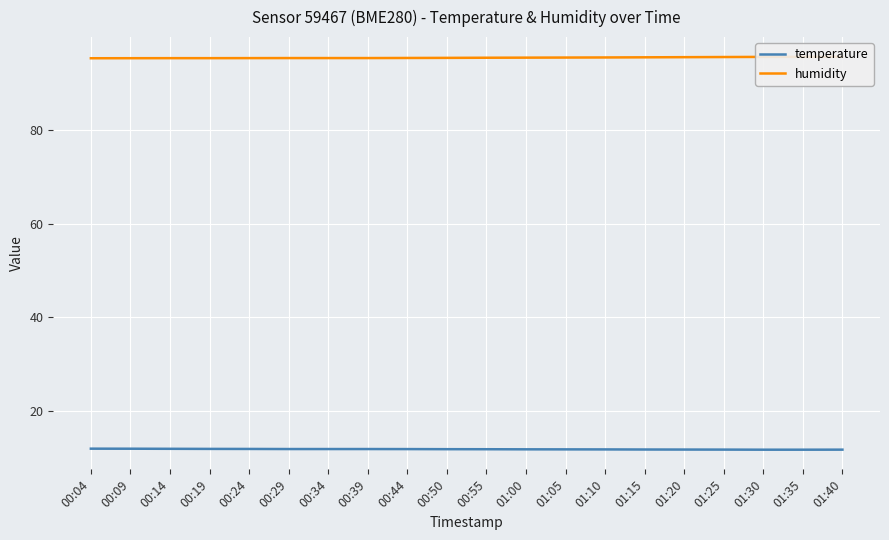

Reading left to right, what are all the values shown in this chart?

temperature: 11.8	11.8	11.8	11.8	11.8	11.8	11.8	11.8	11.8	11.7	11.7	11.7	11.7	11.7	11.7	11.7	11.7	11.6	11.6	11.6
humidity: 95.4	95.4	95.4	95.4	95.4	95.4	95.4	95.4	95.5	95.5	95.5	95.5	95.5	95.6	95.6	95.6	95.7	95.7	95.7	95.7